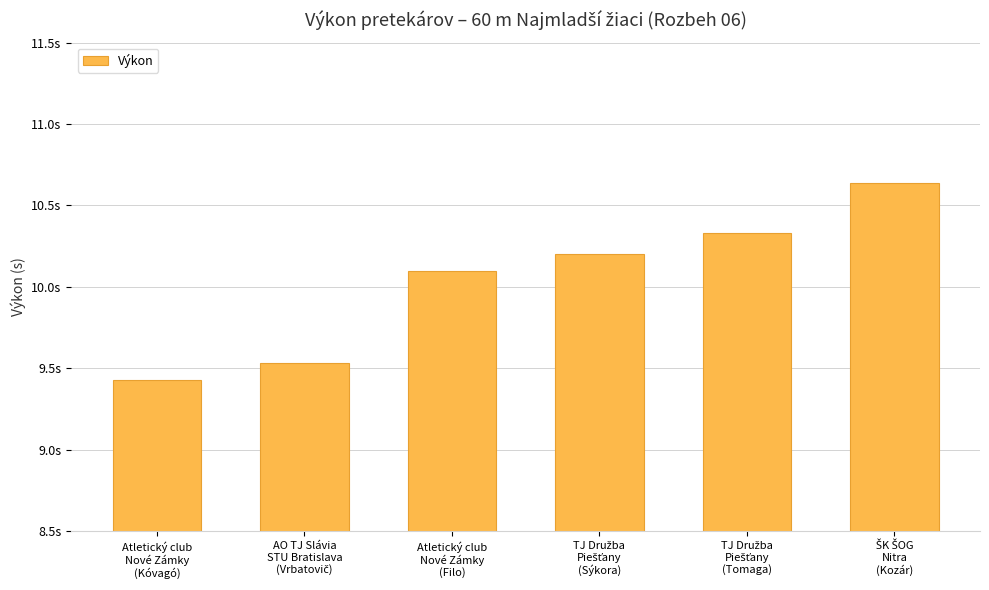

The chart shows a value of 9.4 at Atletický club
Nové Zámky
(Kóvagó). True or false?

True